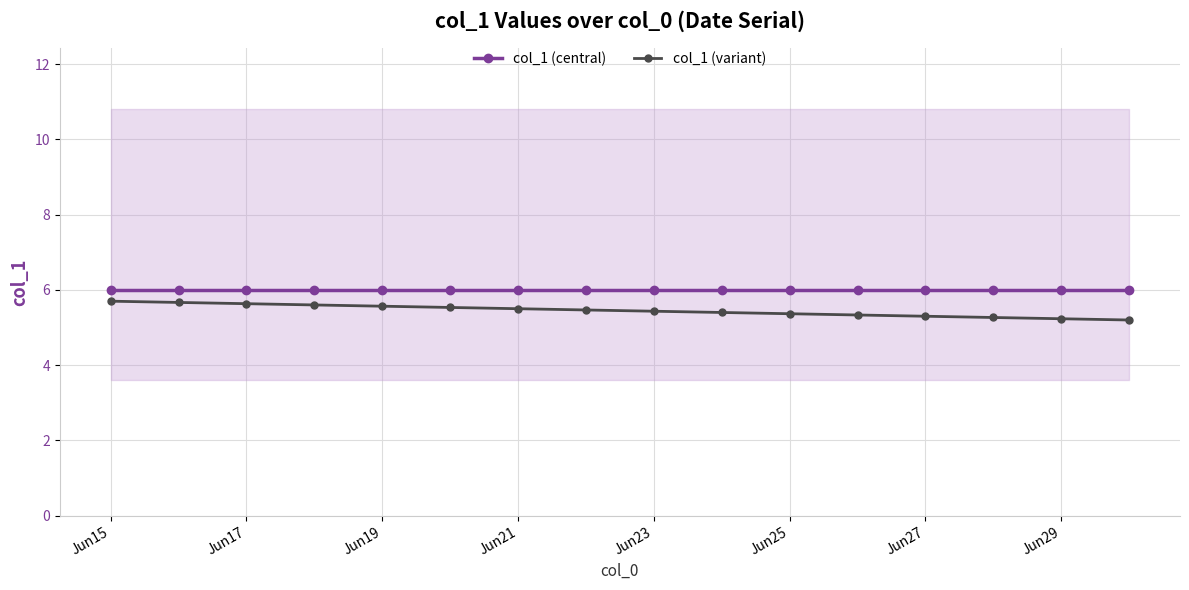

True or false: col_1 (central) and col_1 (variant) intersect in this chart.

False